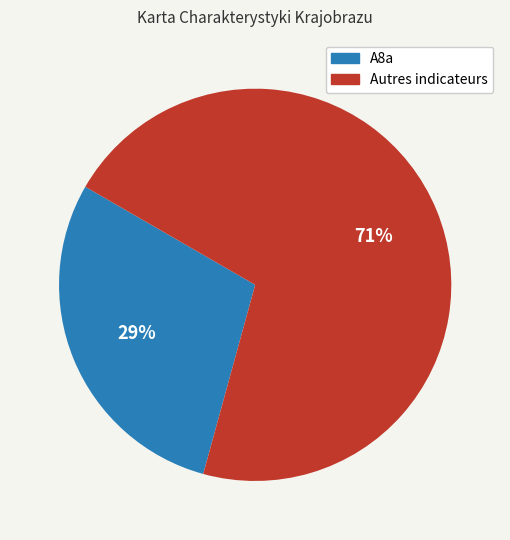

Is it true that A8a is 35% of the pie?

False